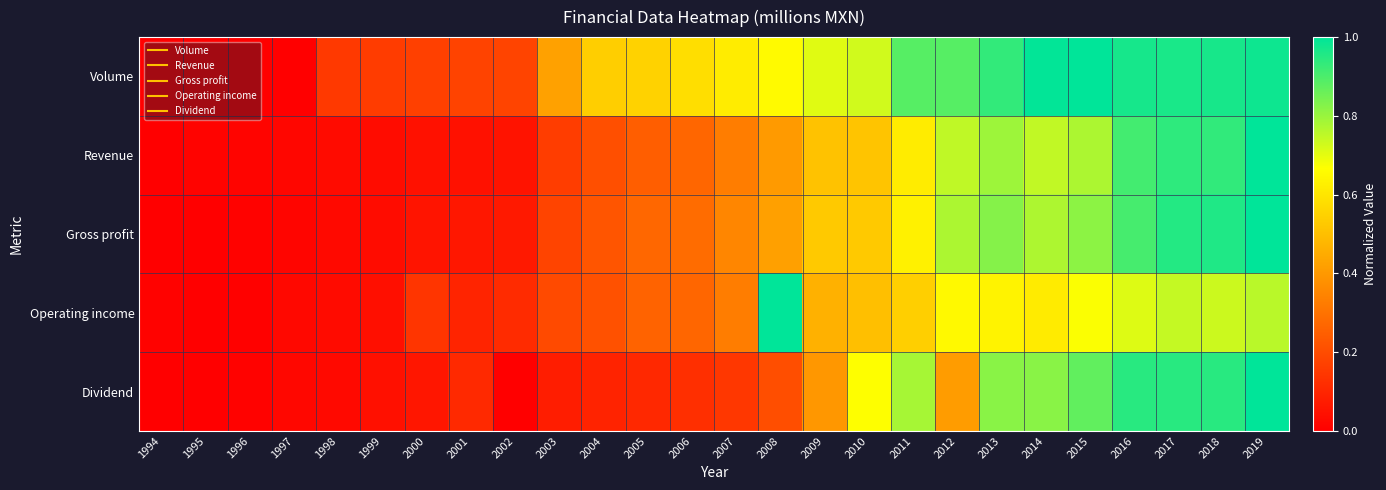

At 1995, list the series in order from smallest to largest.

Volume, Operating income, Dividend, Gross profit, Revenue